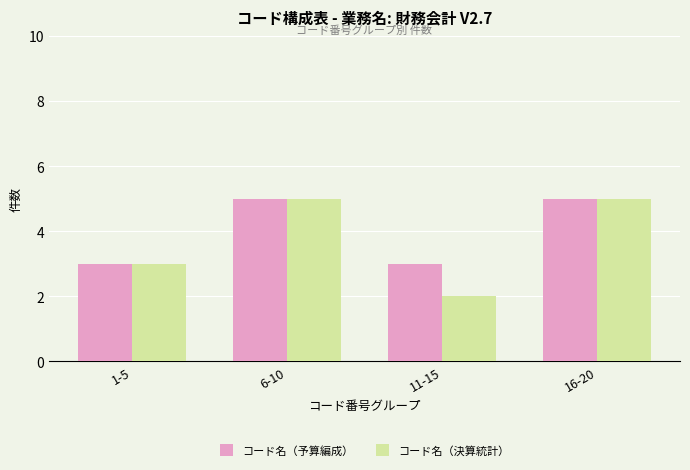

Where is コード名（決算統計） nearest to the value 3?

1-5